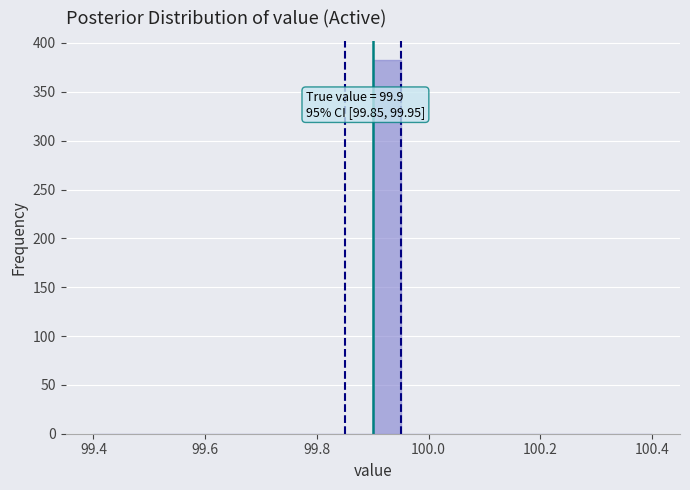

Around what value on the x-axis is the tallest bar? Give the approximate position of its centre, as read against the axis.

99.92